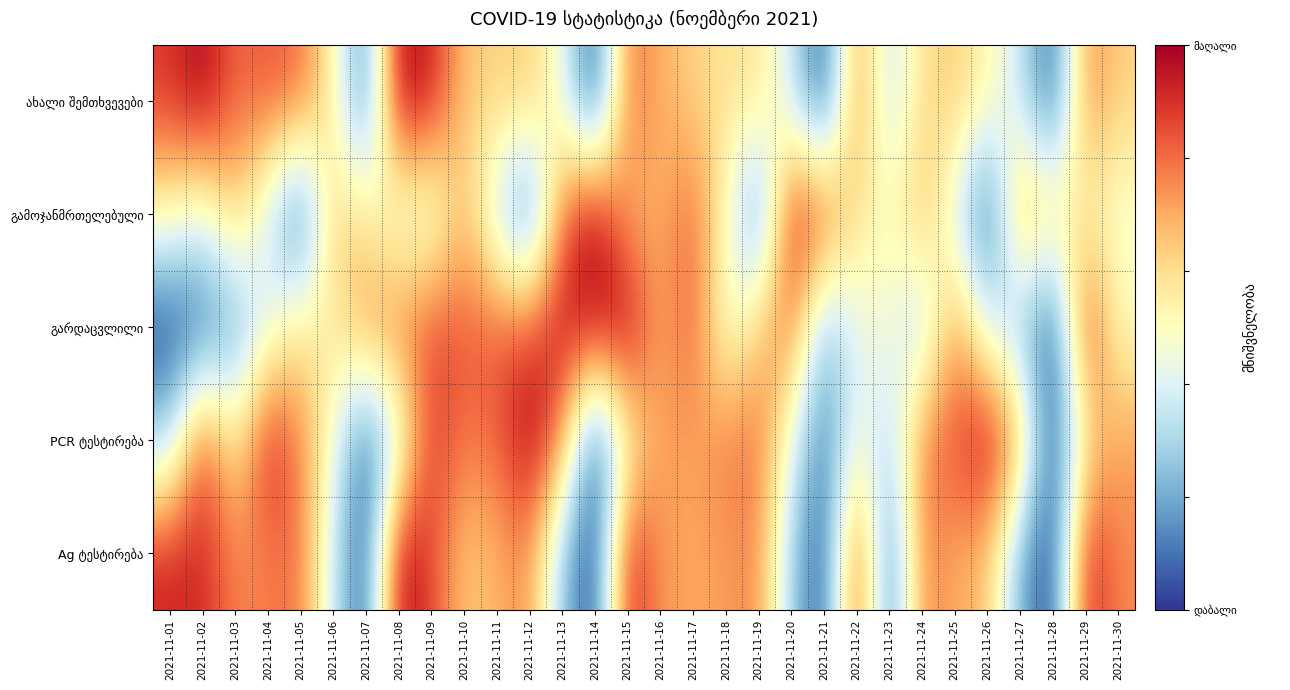

How many distinct data groups are displayed?

5